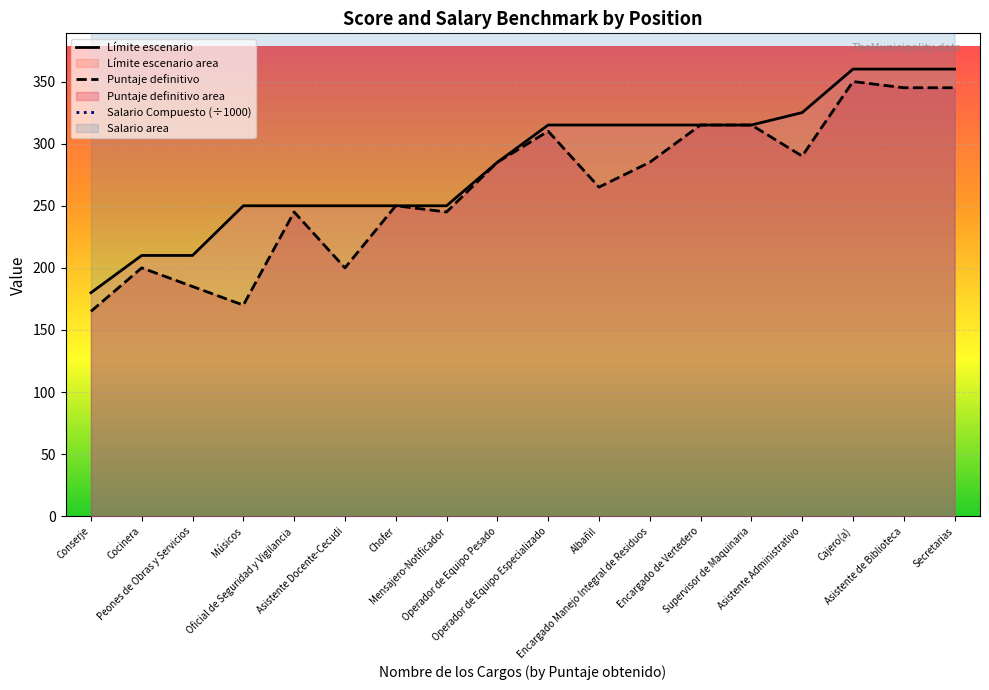

How many data points in Salario Compuesto are above 423?

9